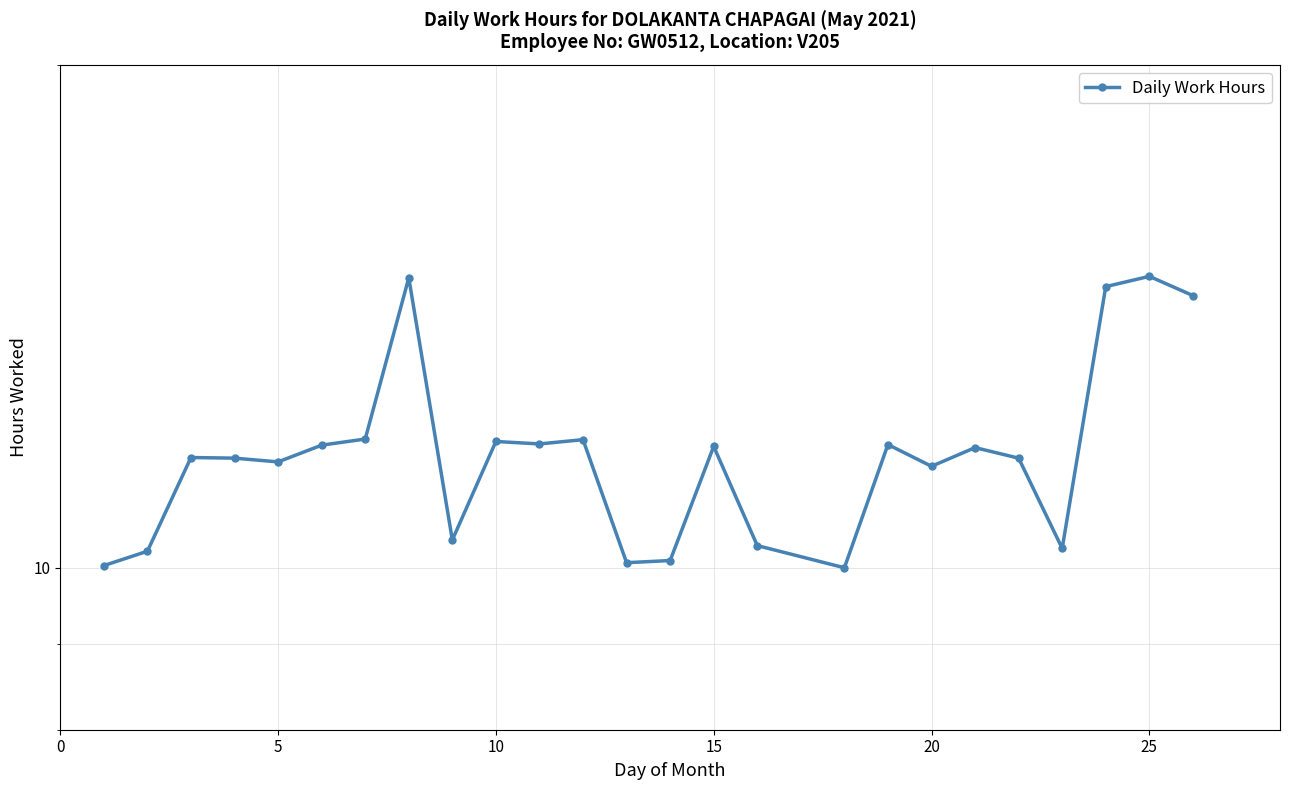

What is the difference between the maximum and minimum values?

4.9